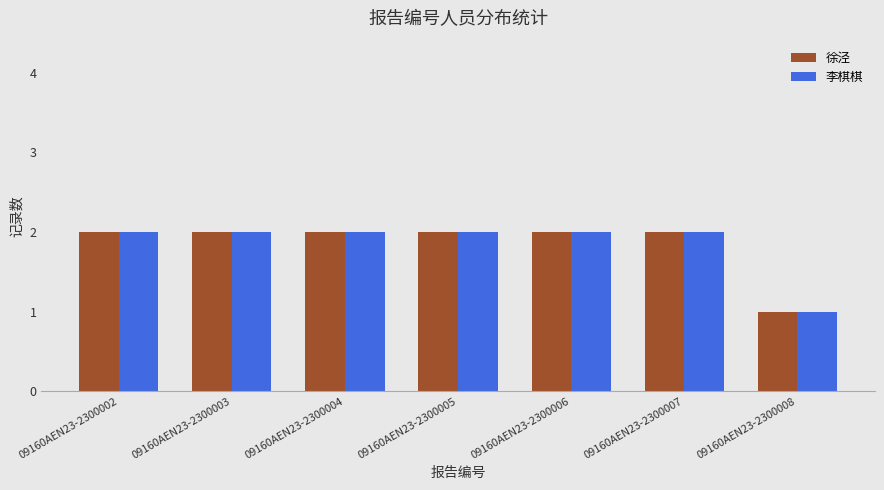

Reading left to right, list all the values displayed in this chart.

徐泾: 09160AEN23-2300002=2	09160AEN23-2300003=2	09160AEN23-2300004=2	09160AEN23-2300005=2	09160AEN23-2300006=2	09160AEN23-2300007=2	09160AEN23-2300008=1
李棋棋: 09160AEN23-2300002=2	09160AEN23-2300003=2	09160AEN23-2300004=2	09160AEN23-2300005=2	09160AEN23-2300006=2	09160AEN23-2300007=2	09160AEN23-2300008=1